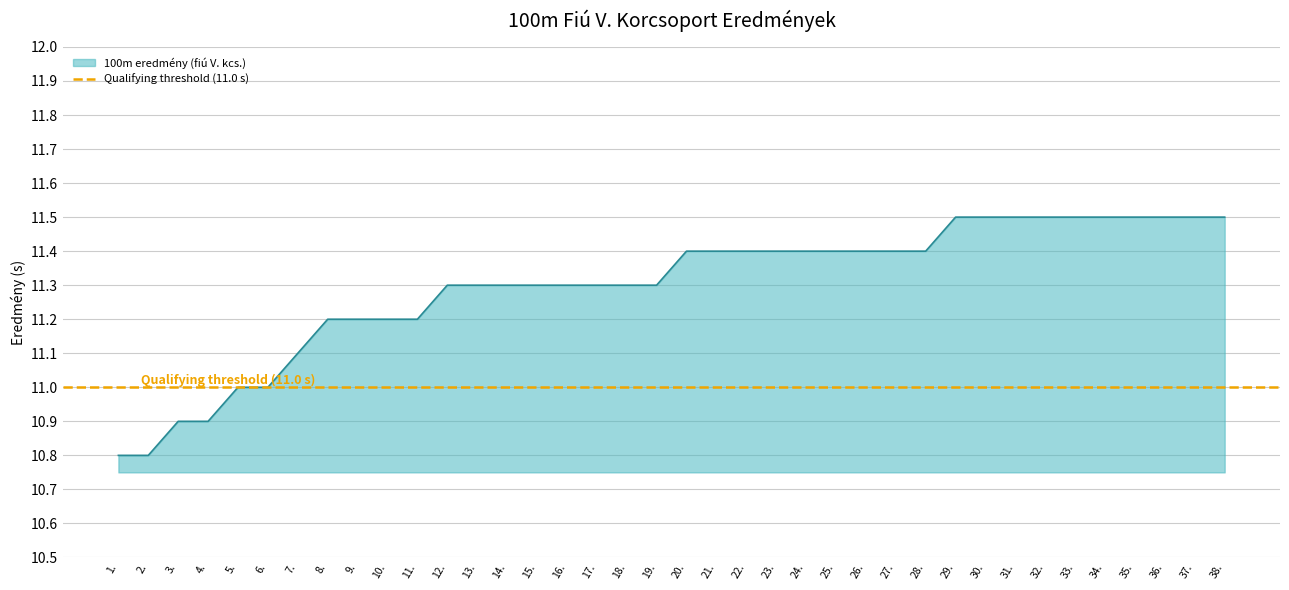

Which category has the lowest value across all series?

1.